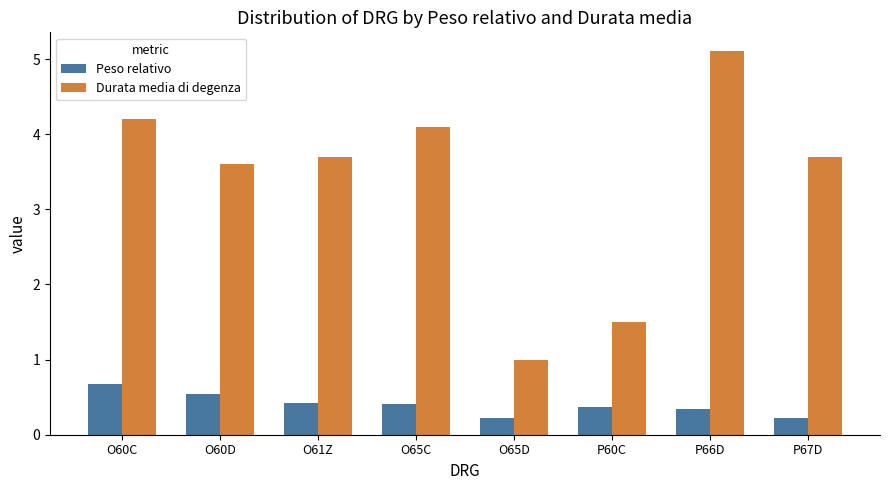

What are all the series names shown in the legend?

Peso relativo, Durata media di degenza